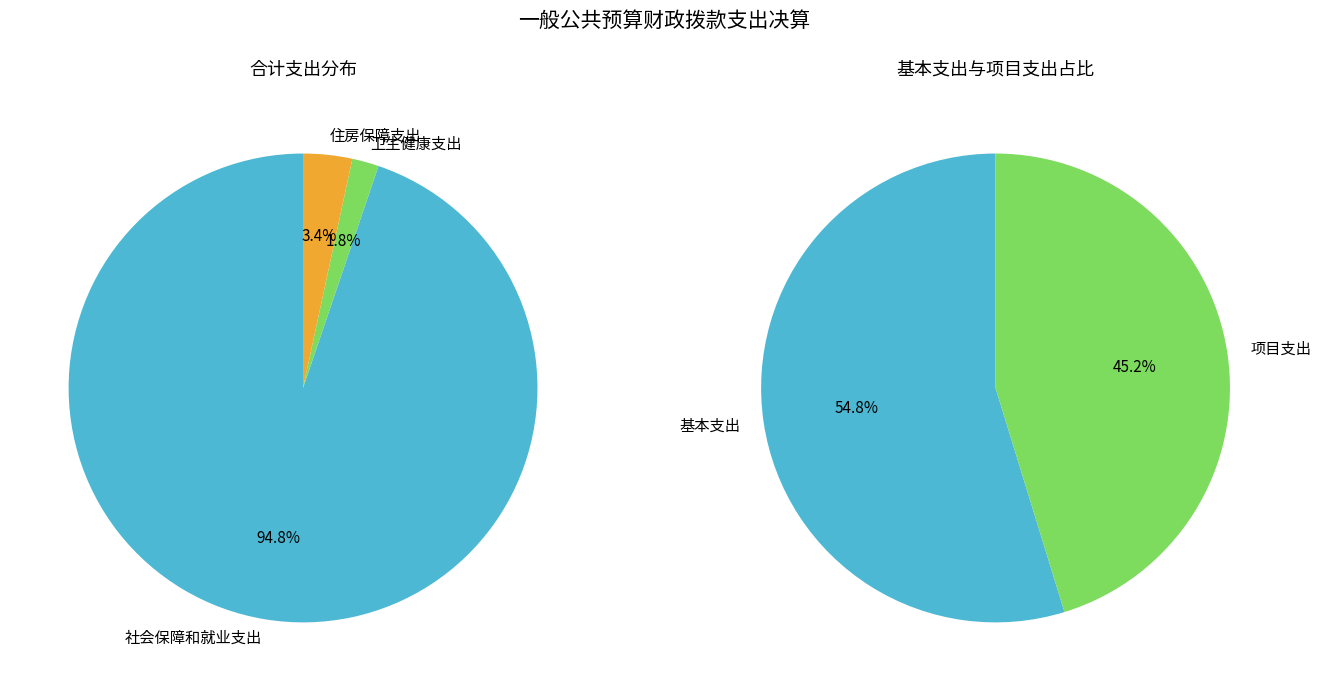

What is the total percentage of 住房保障支出 and 卫生健康支出?

5.2%